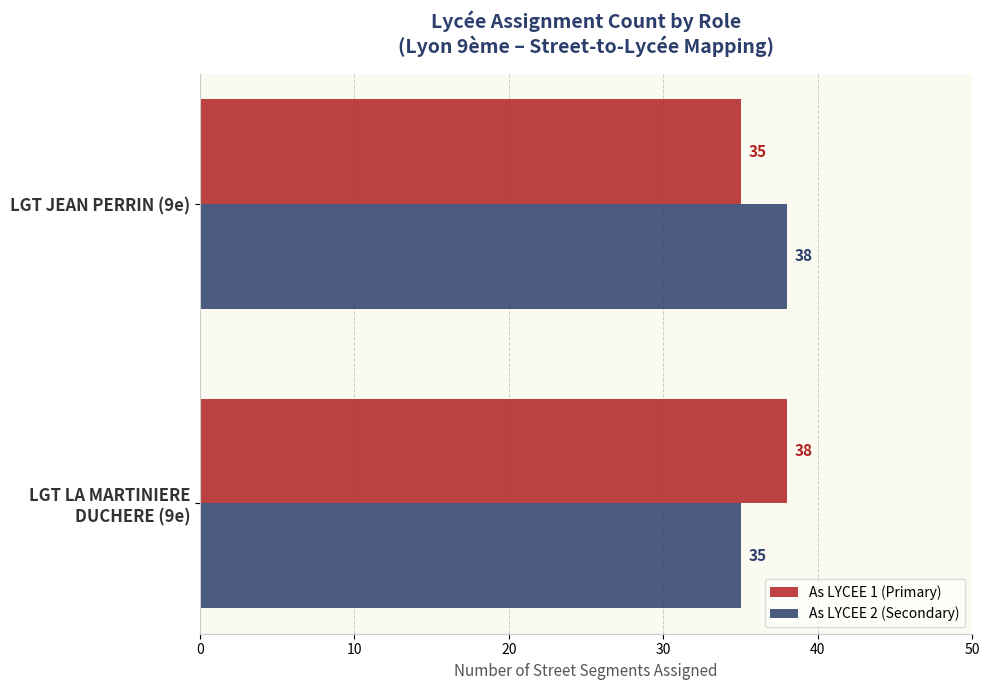

What is the smallest value displayed?

35